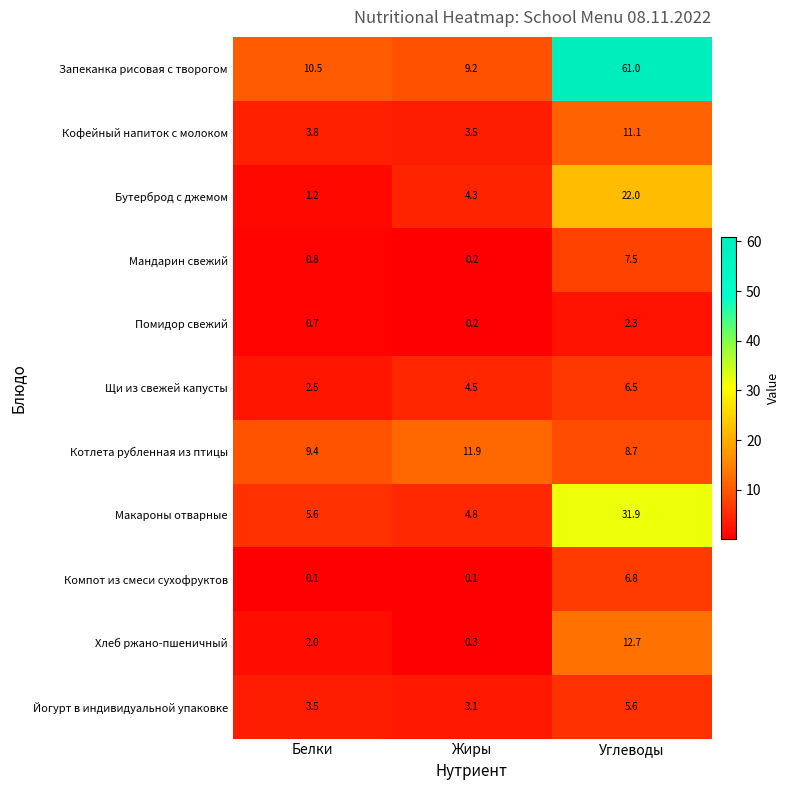

At Углеводы, list the series in order from largest to smallest.

Запеканка рисовая с творогом, Макароны отварные, Бутерброд с джемом, Хлеб ржано-пшеничный, Кофейный напиток с молоком, Котлета рубленная из птицы, Мандарин свежий, Компот из смеси сухофруктов, Щи из свежей капусты, Йогурт в индивидуальной упаковке, Помидор свежий